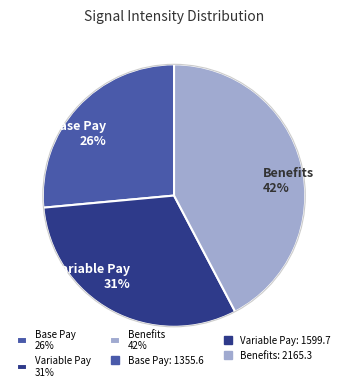

To the nearest percent, what portion does Benefits 42% represent?

42%